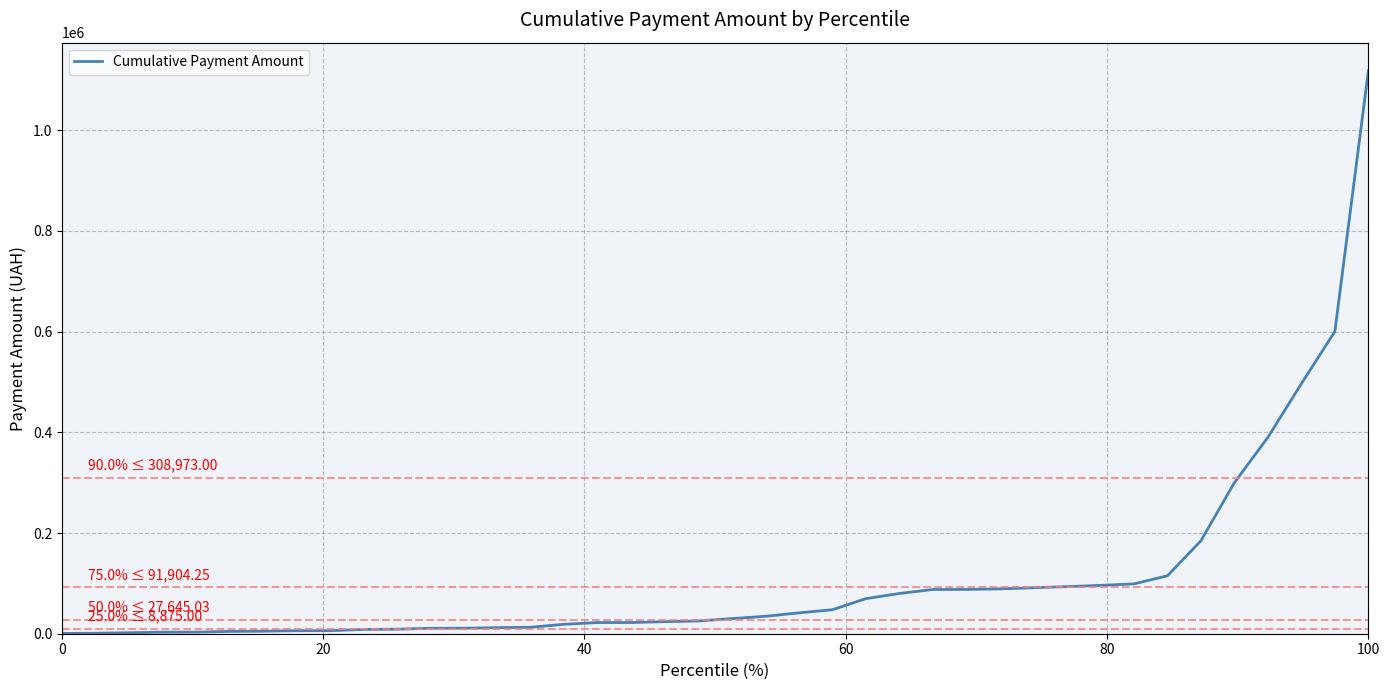

What is the greatest value displayed?

1118052.0